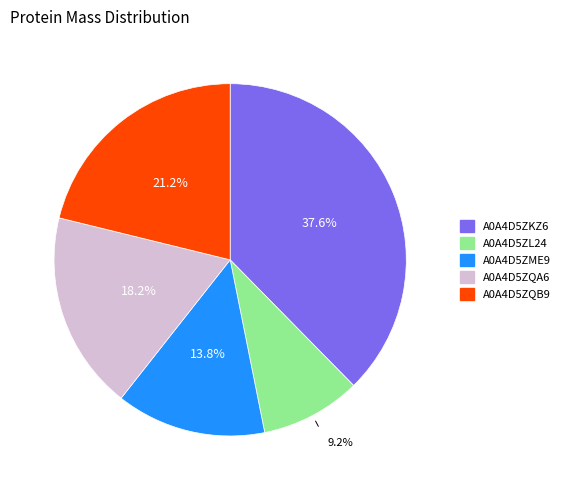

To the nearest percent, what percentage of the pie is A0A4D5ZME9?

14%